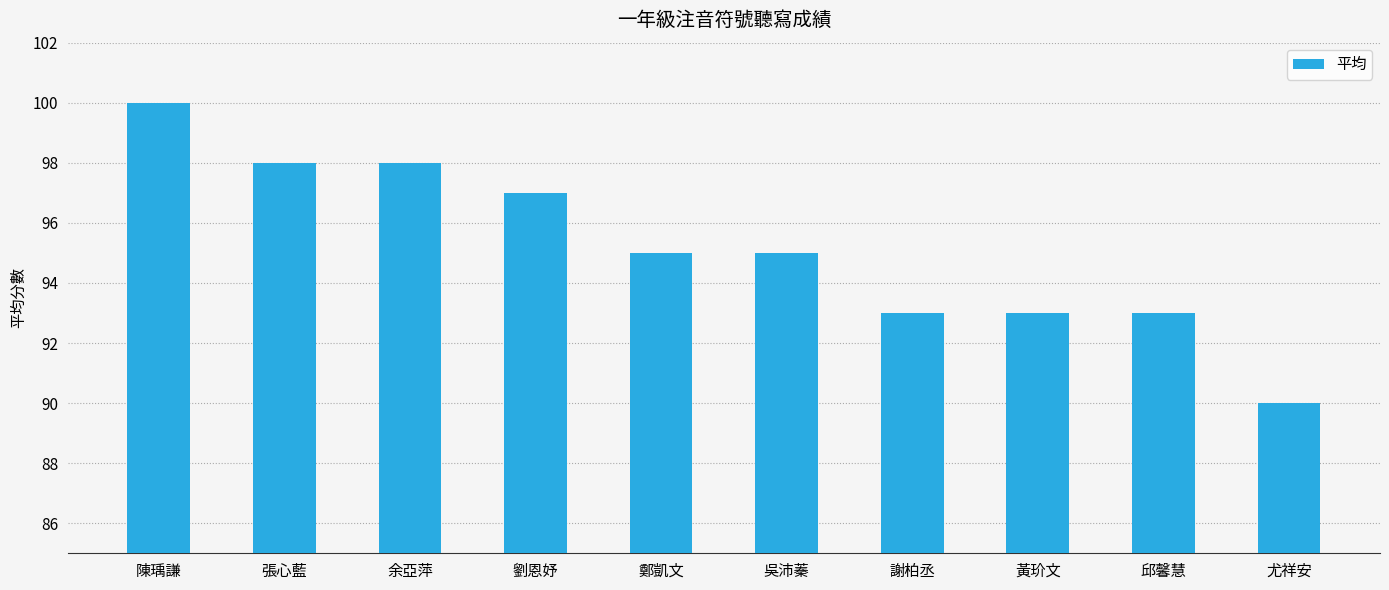

How many categories are shown in the chart?

10